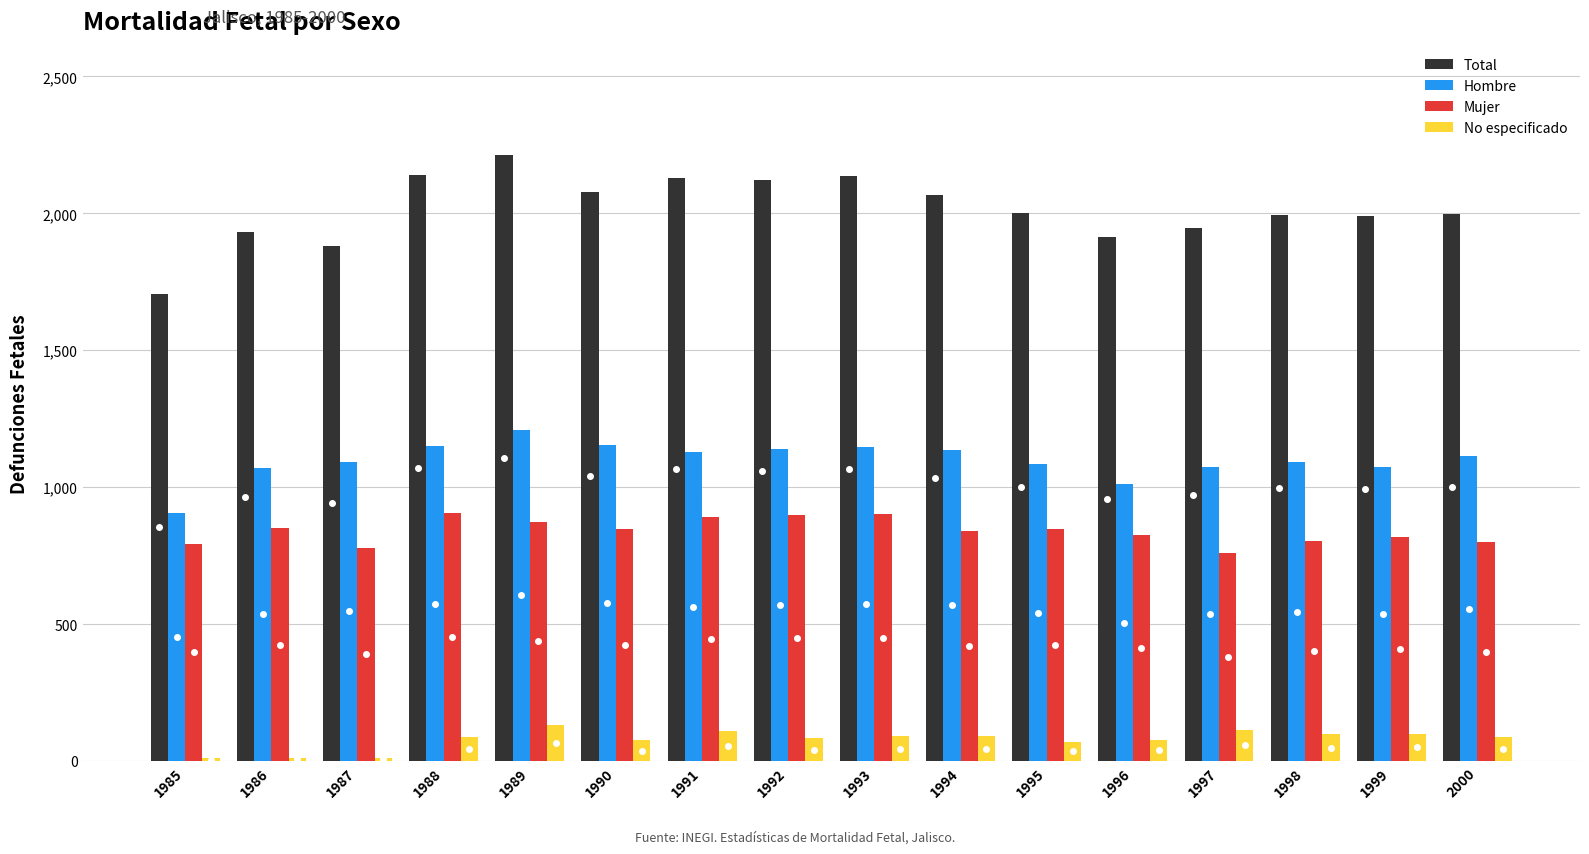

What is the average value of the No especificado series?

78